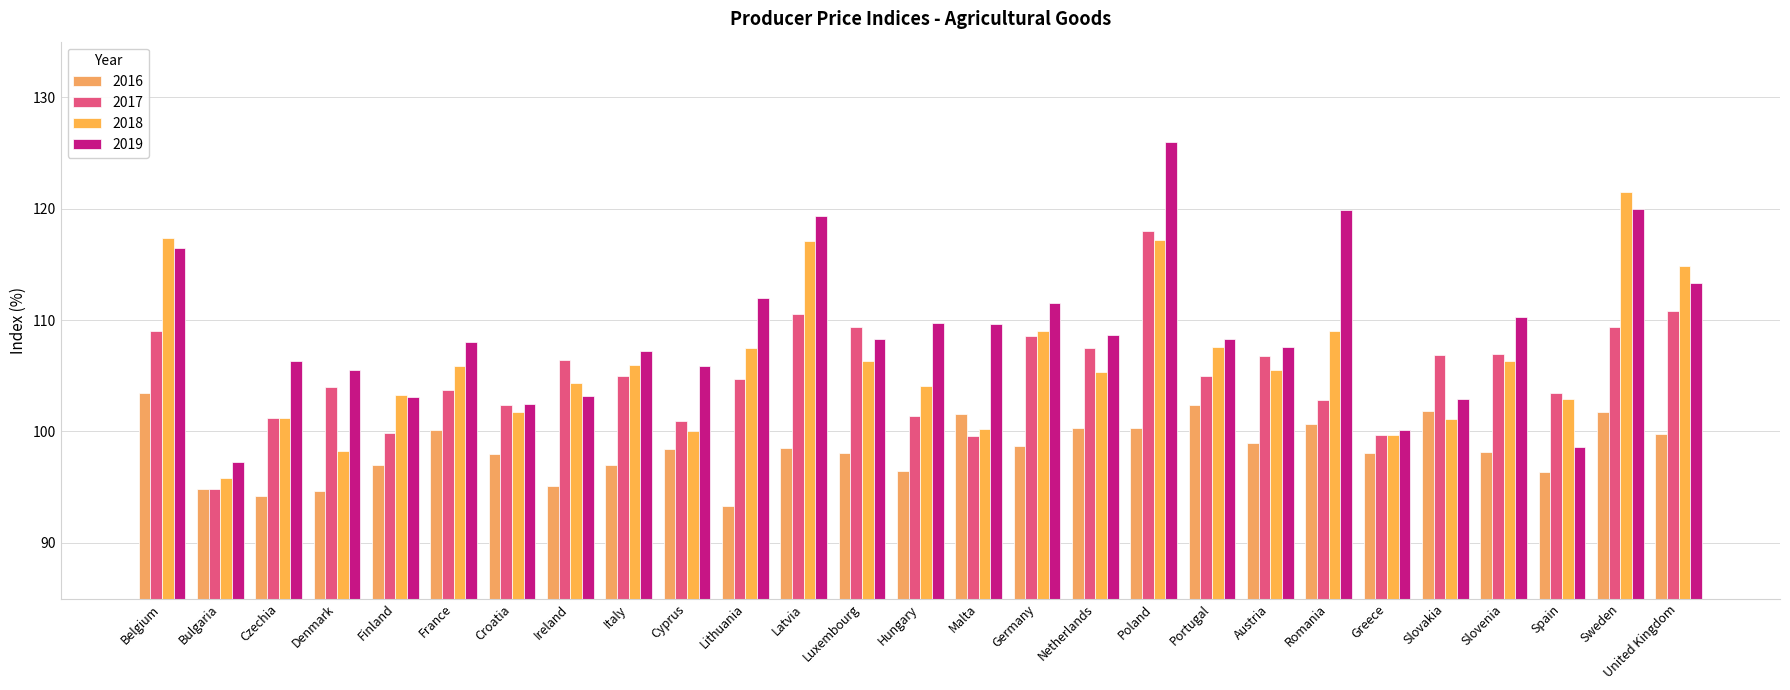

Is the value of 2019 at Netherlands greater than the value of 2018 at Romania?

No